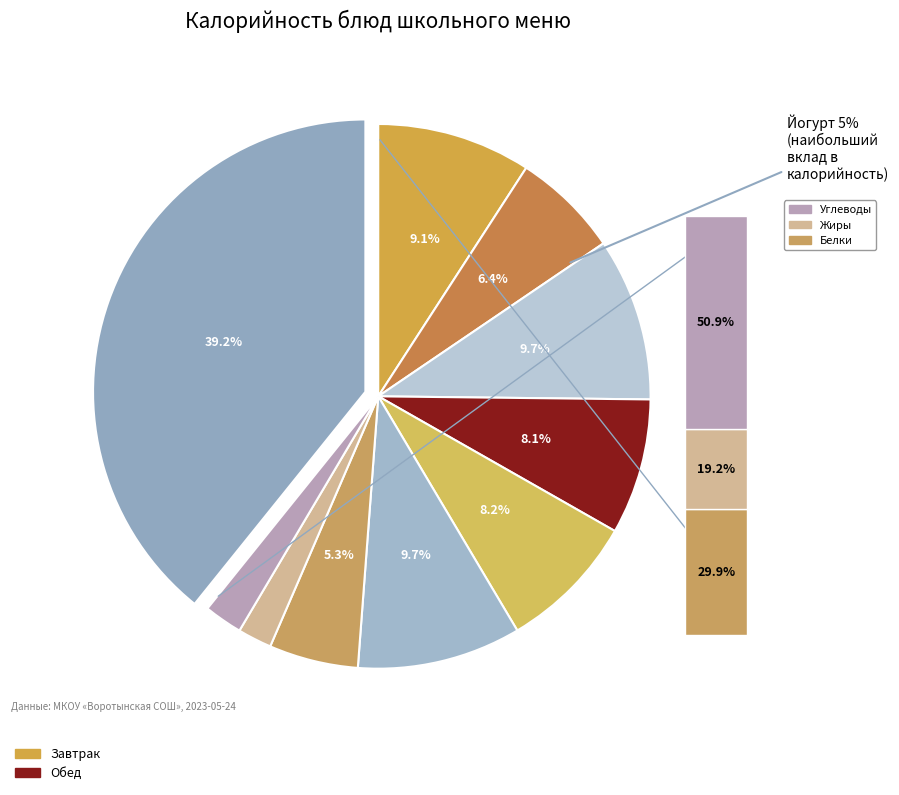

Count the number of slices in the pie.

10